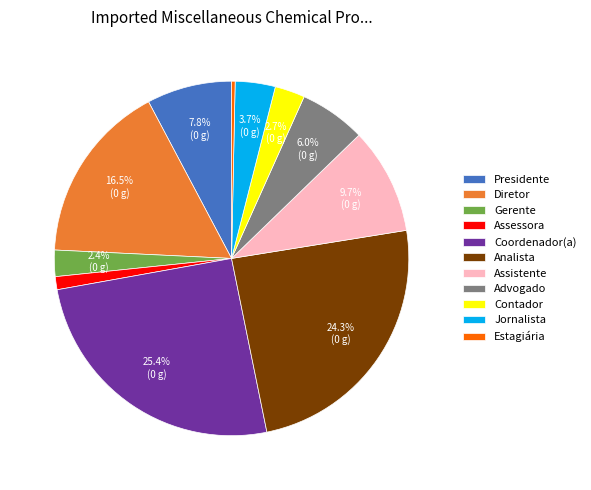

The Jornalista slice represents 4% of the pie. True or false?

True